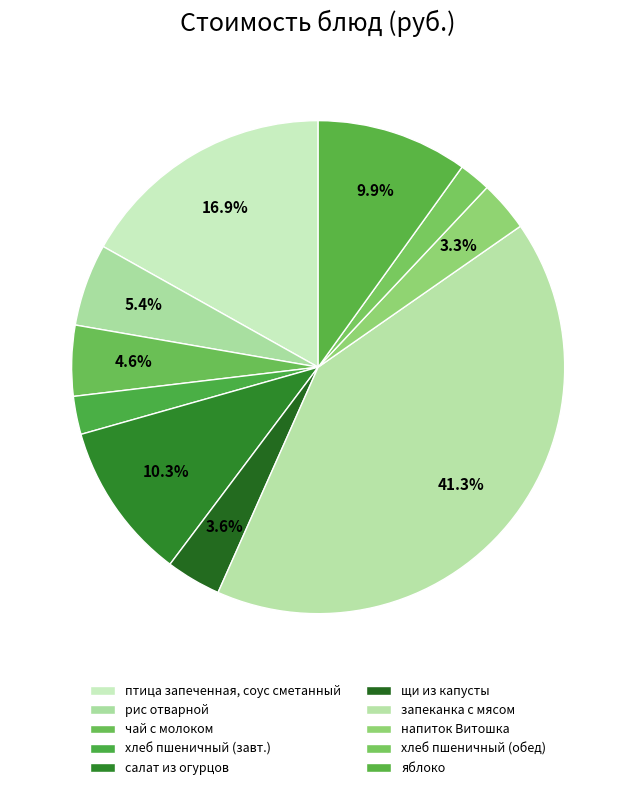

How many segments does this pie chart have?

10